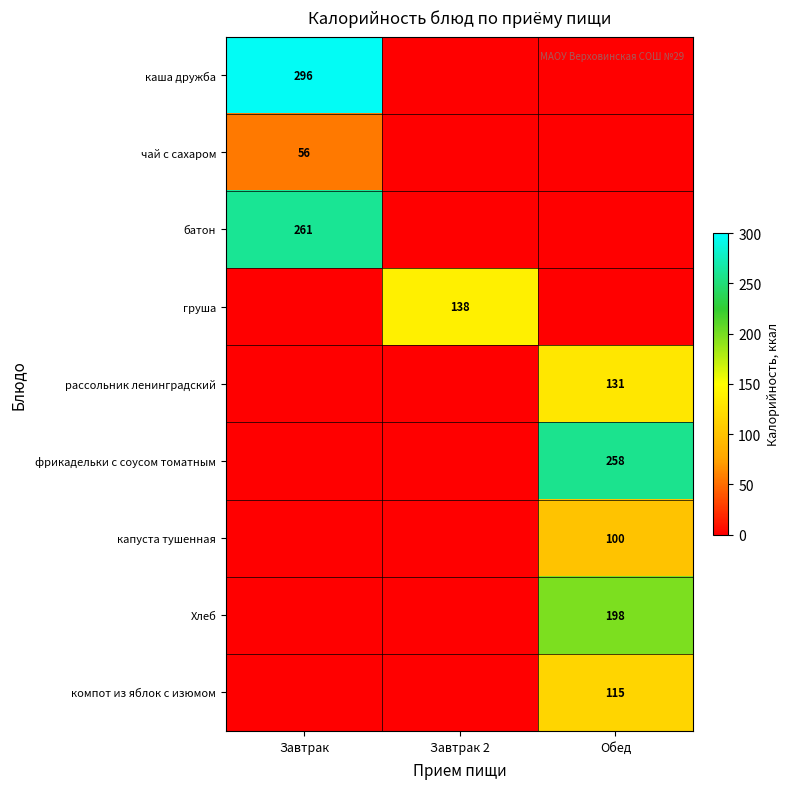

The value of каша дружба at Завтрак is 296. True or false?

True